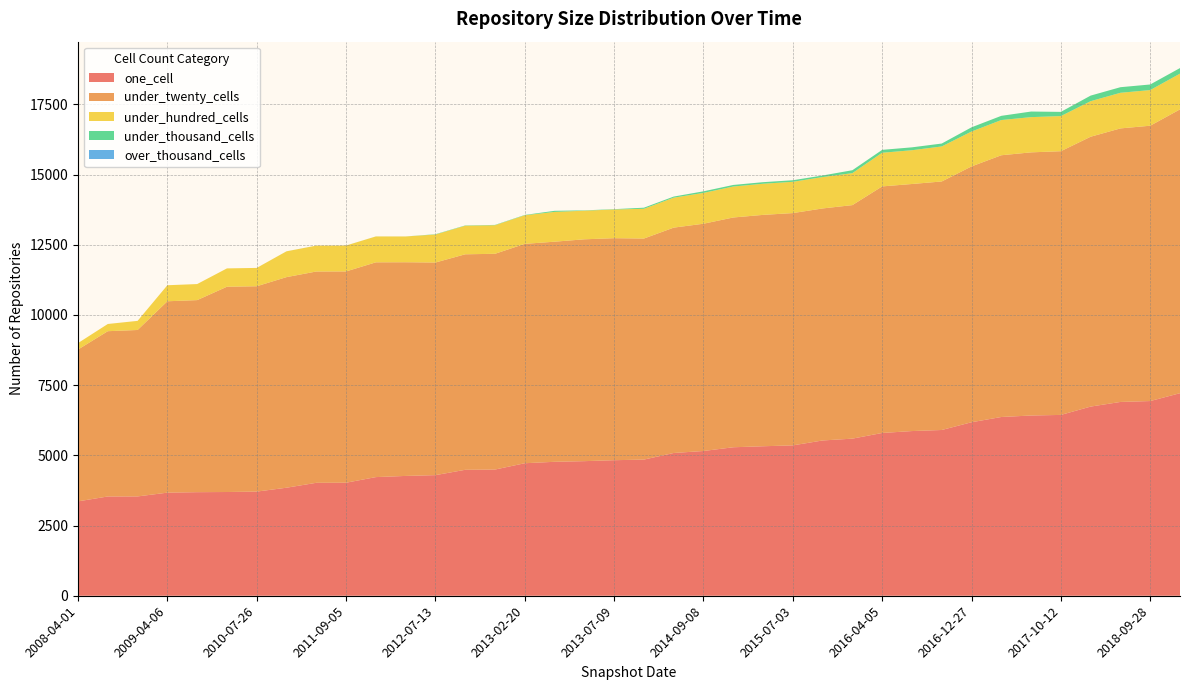

Reading right to left, extract all data points from this chart.

one_cell: 7215	6935	6903	6738	6441	6420	6367	6180	5904	5866	5798	5596	5531	5356	5325	5289	5156	5085	4850	4828	4794	4771	4720	4495	4486	4296	4268	4226	4026	4023	3848	3710	3695	3689	3672	3538	3536	3362
under_twenty_cells: 10109	9807	9743	9612	9393	9373	9323	9112	8852	8800	8782	8318	8264	8274	8241	8184	8095	8027	7873	7908	7902	7840	7814	7685	7676	7573	7611	7650	7526	7526	7501	7314	7312	6841	6817	5928	5887	5408
under_hundred_cells: 1273	1270	1269	1266	1251	1255	1254	1243	1248	1203	1199	1139	1118	1114	1109	1103	1098	1067	1060	1022	1019	1061	1018	1018	1017	997	918	922	922	922	919	653	653	572	571	325	257	230
under_thousand_cells: 199	199	199	199	150	199	150	150	103	103	103	104	56	56	56	56	56	39	39	12	12	39	12	11	11	11	1	1	1	1	1	0	0	0	0	0	0	0
over_thousand_cells: 0	0	0	0	0	0	0	0	0	0	0	0	0	0	0	0	0	0	0	0	0	0	0	0	0	0	0	0	0	0	0	0	0	0	0	0	0	0